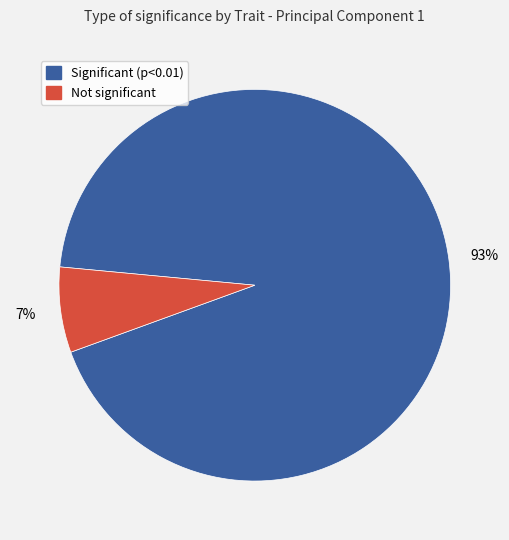

To the nearest percent, what is the average slice percentage?

50%